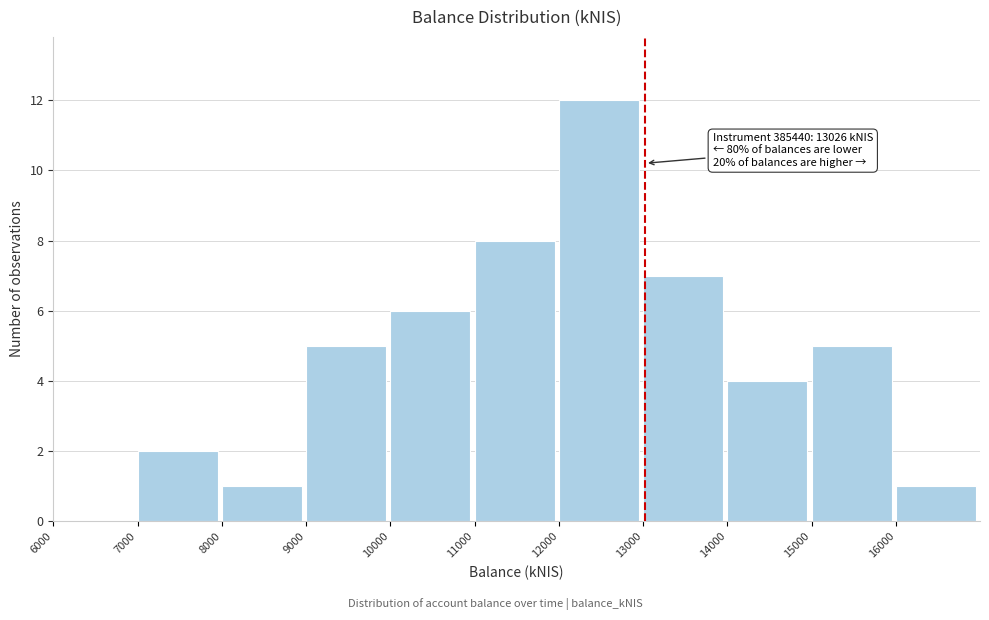

Over which range of the x-axis is the bar tallest?

12000 to 13000